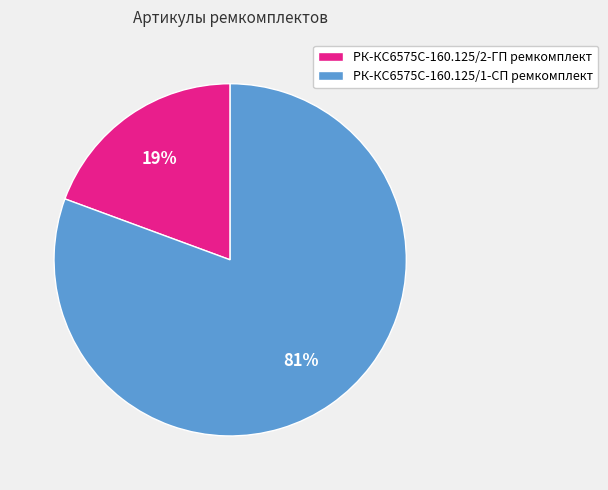

Approximately how many times larger is the value at РК-КС6575С-160.125/2-ГП ремкомплект compared to РК-КС6575С-160.125/1-СП ремкомплект?

0.2